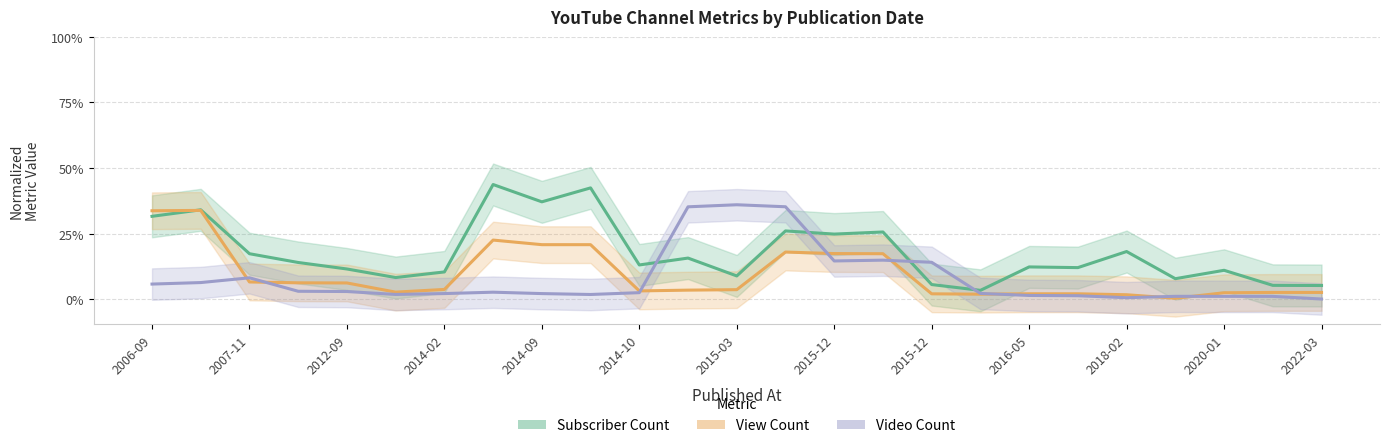

The value of Subscriber Count at 2016-05 is 0.0. True or false?

False